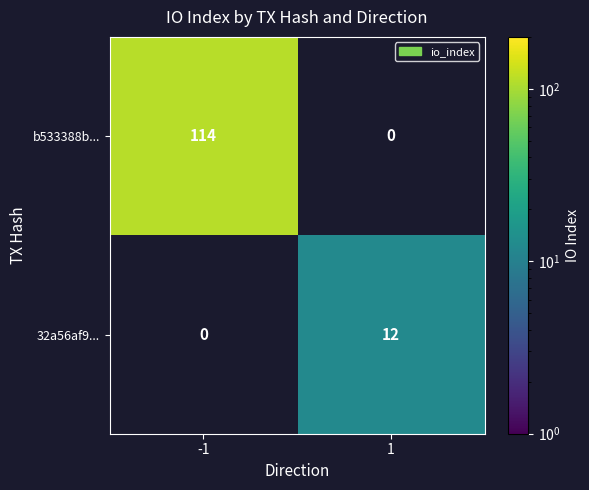

True or false: 32a56af9... has a value of 5.6 at 1.

False